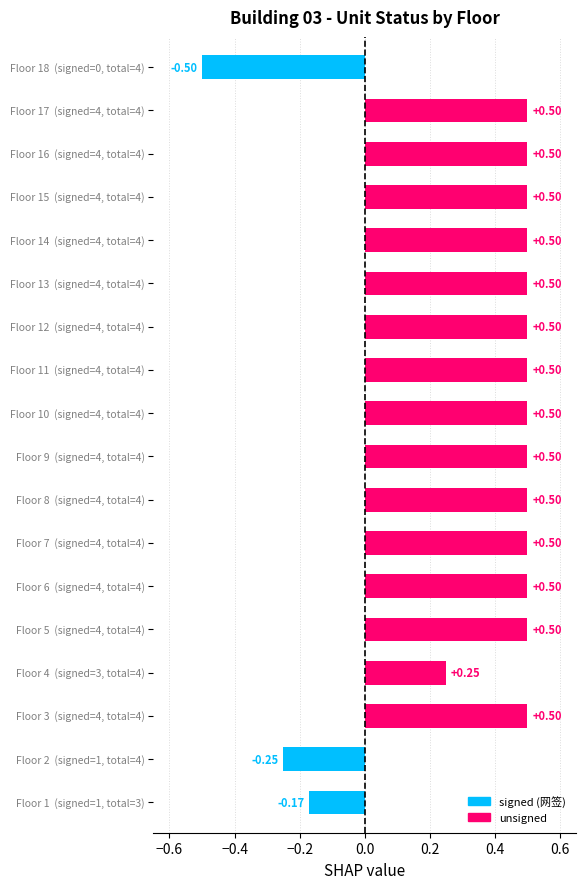

What is the average value?

0.4